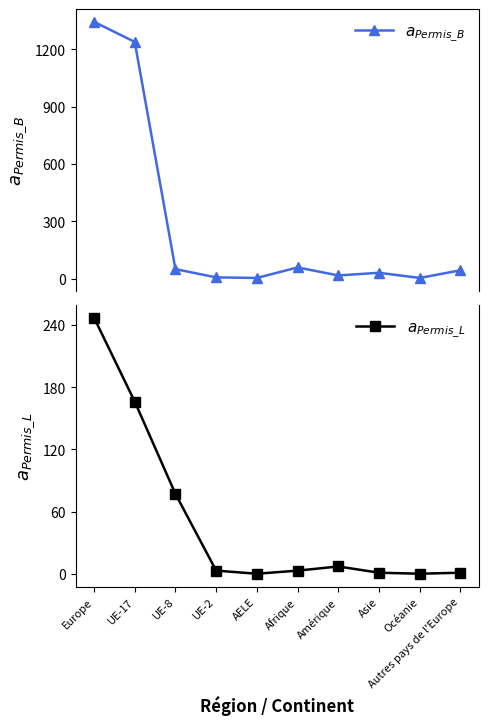

What is the value of the $a_{Permis\_B}$ point at the 6th from the left?

59